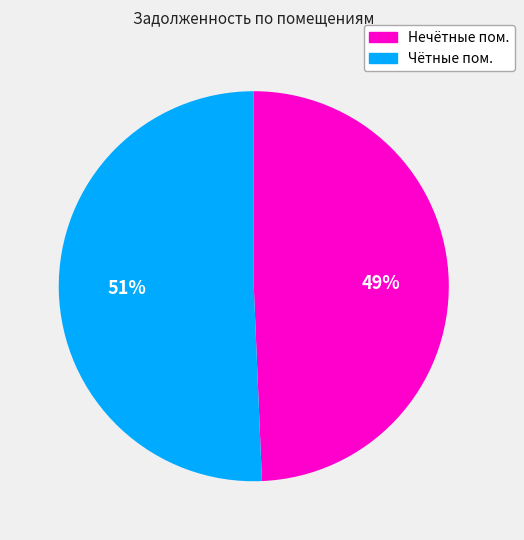

Does any single category account for the majority?

Yes